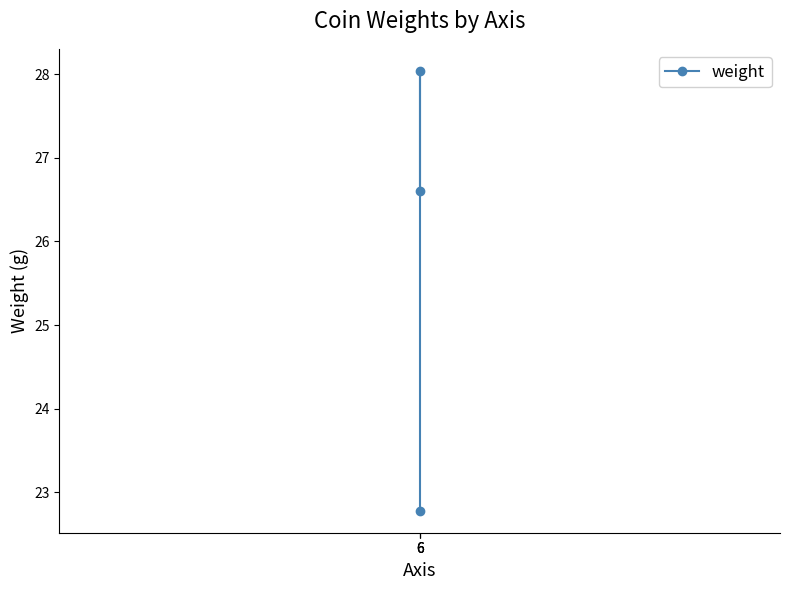

What is the minimum value shown in the chart?

22.8